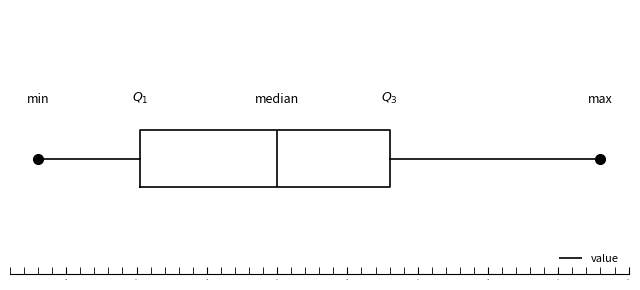

Read this box plot against the x-axis: the position of the median line, the range covered by the box, and the ends of both whiskers. The values are not printed on the chart, so give them approximately, as read against the axis.

median 17.50, box 16.55 to 18.30, whiskers 15.80 to 19.80